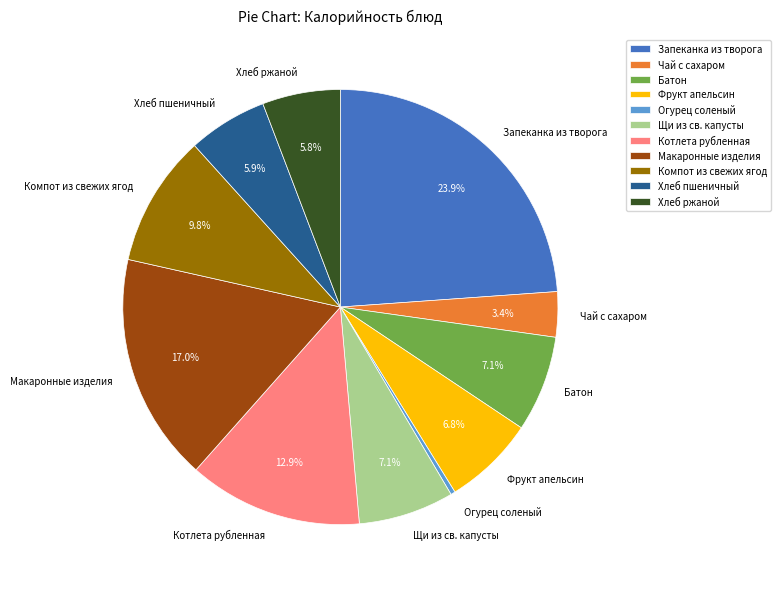

To the nearest percent, what is the average slice percentage?

9%